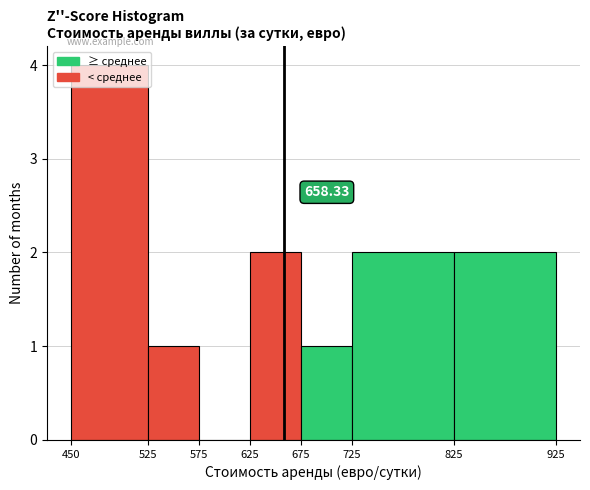

Which range on the x-axis has the tallest bar?

450 to 525